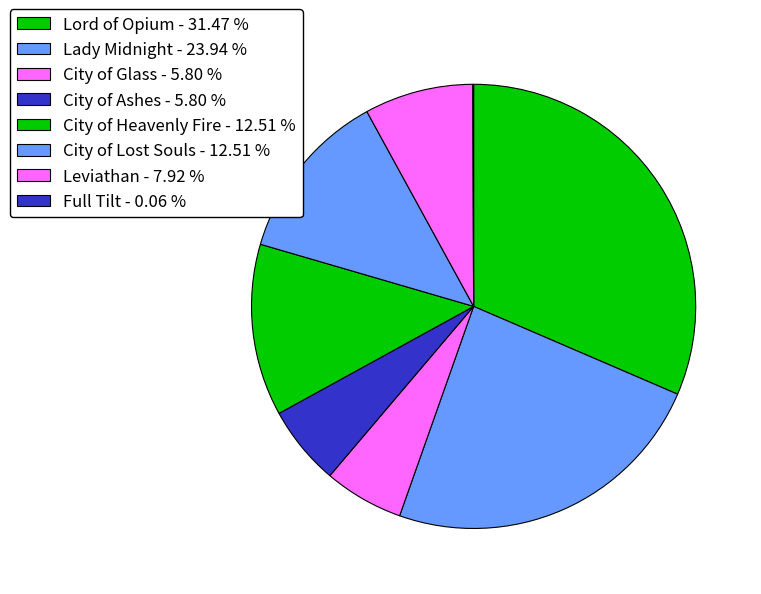

Which category has the smallest portion of the pie?

Full Tilt